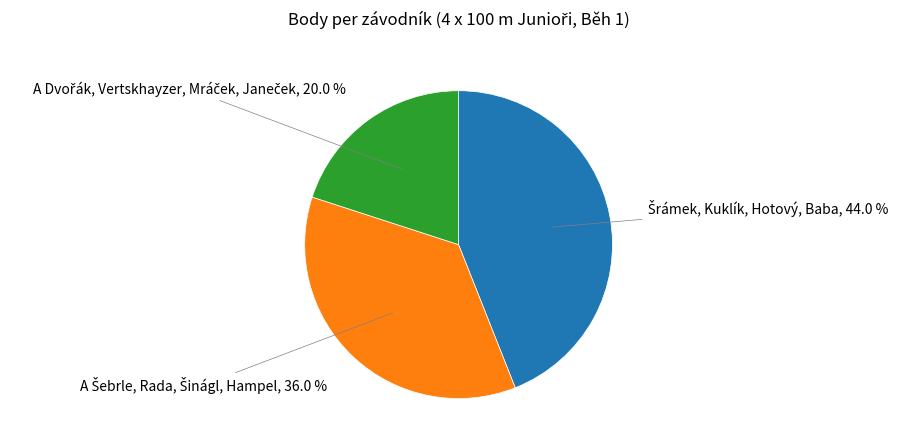

Is there a majority slice in this chart?

No